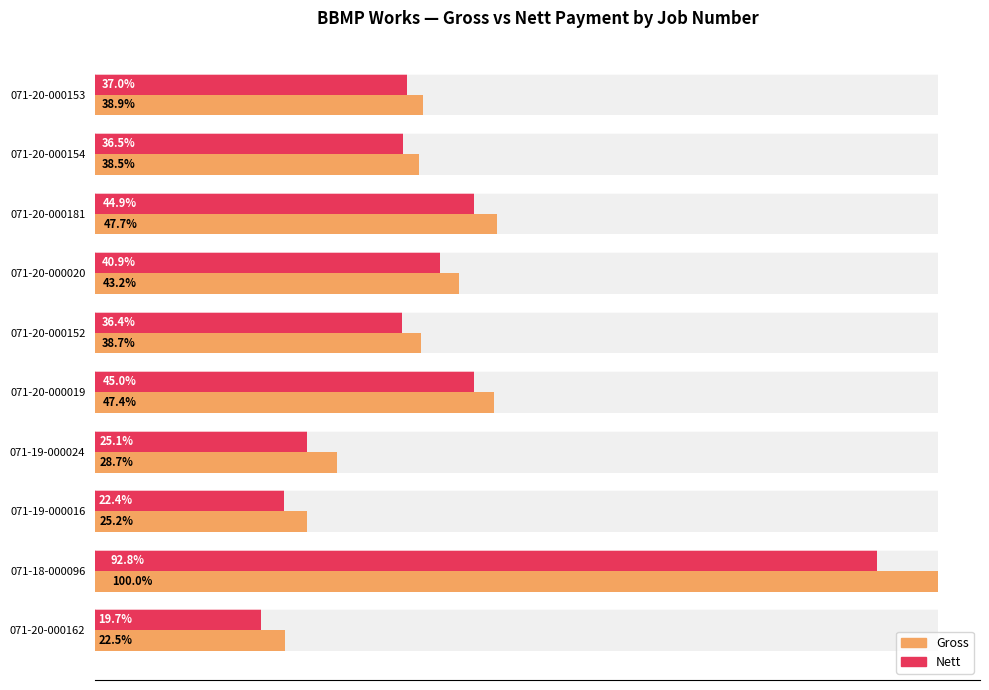

Is it true that Gross equals 14054098 at 071-20-000154?

False